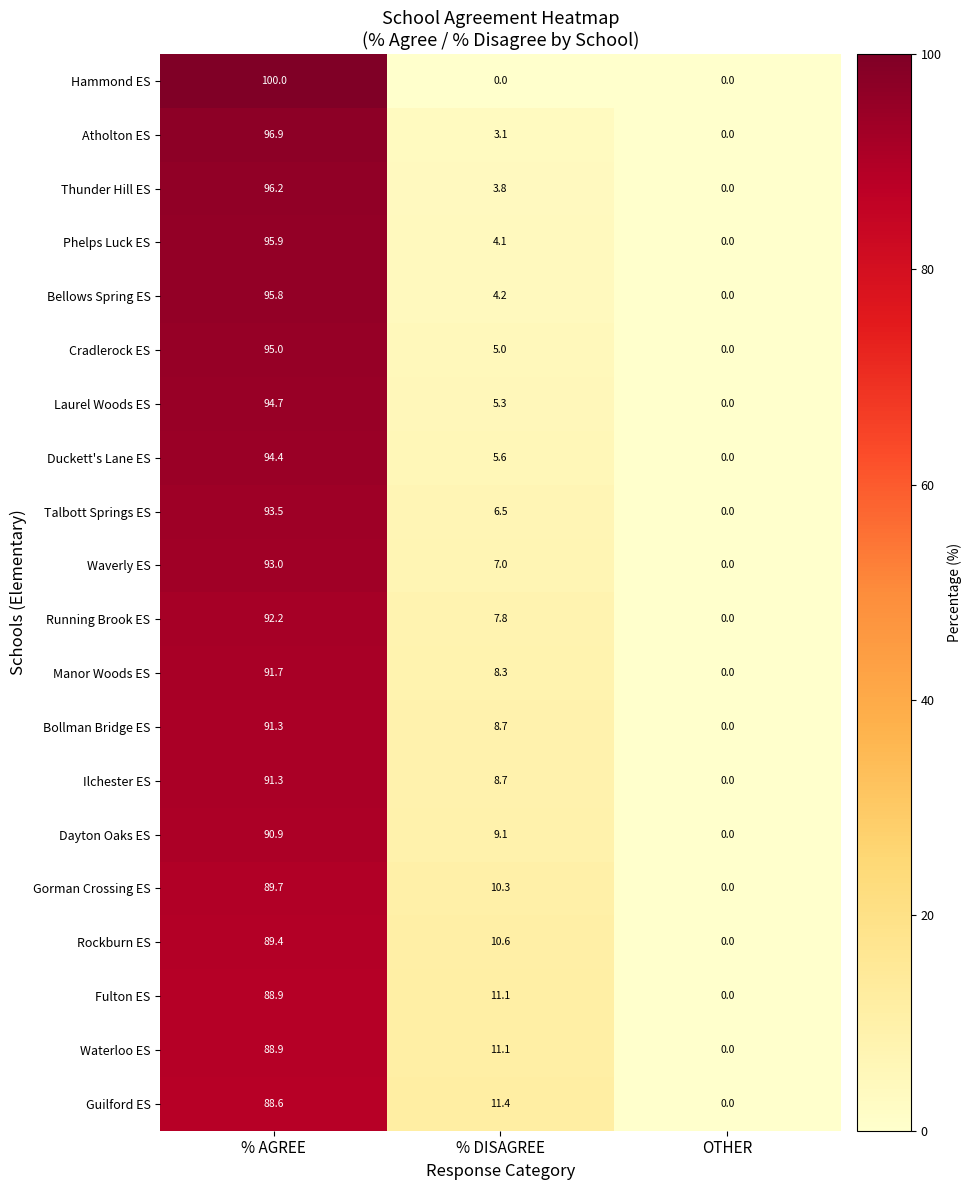

What is the maximum value shown in the chart?

100.0